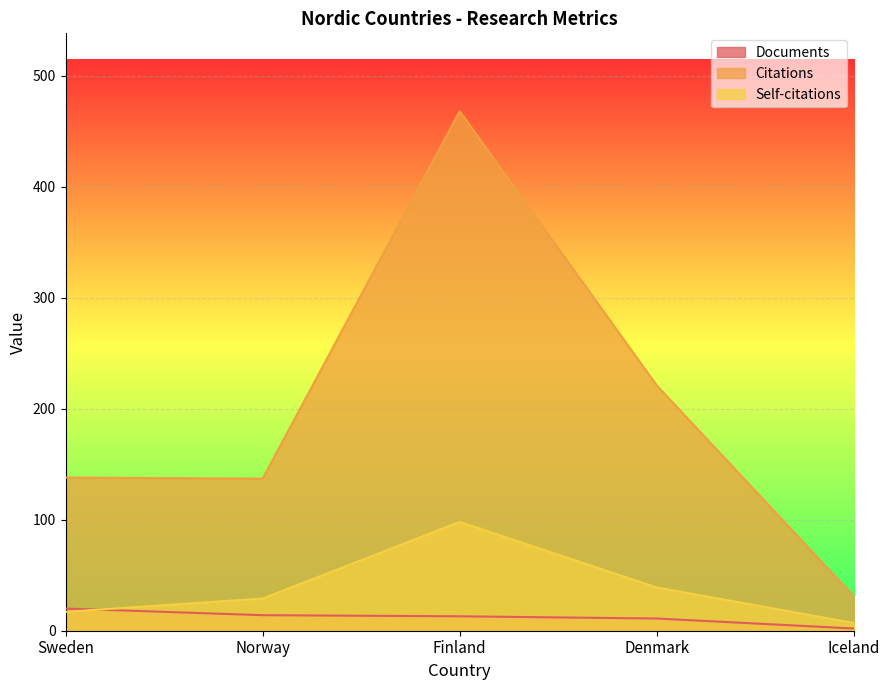

True or false: Self-citations has more than 0 points higher than both neighbors.

True